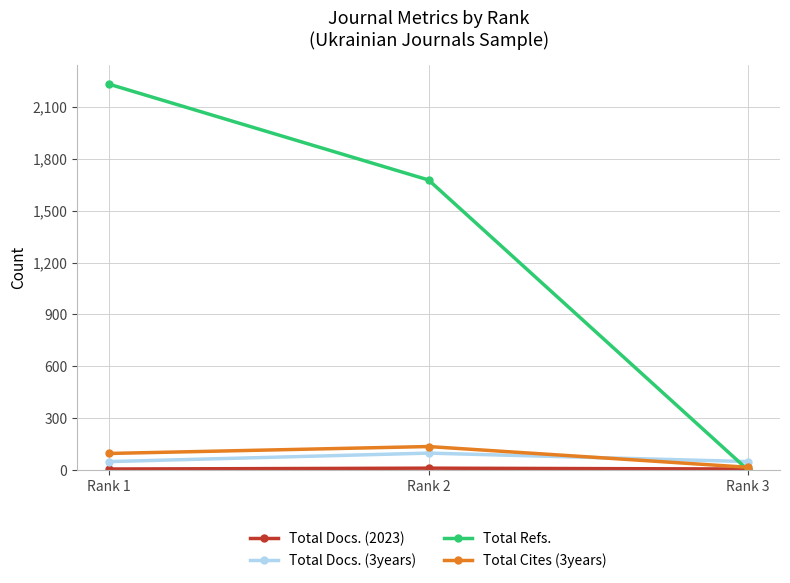

What is the difference between the Total Cites (3years) values at Rank 1 and Rank 2?

40